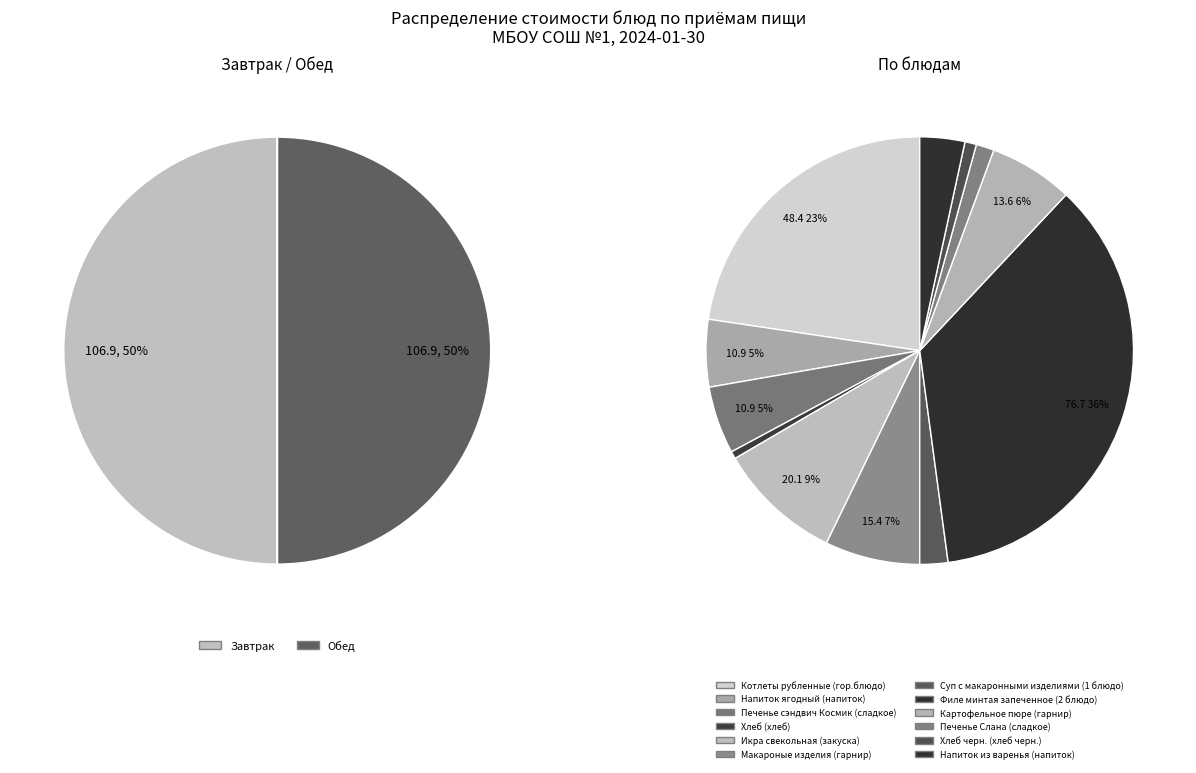

How many segments does this pie chart have?

12